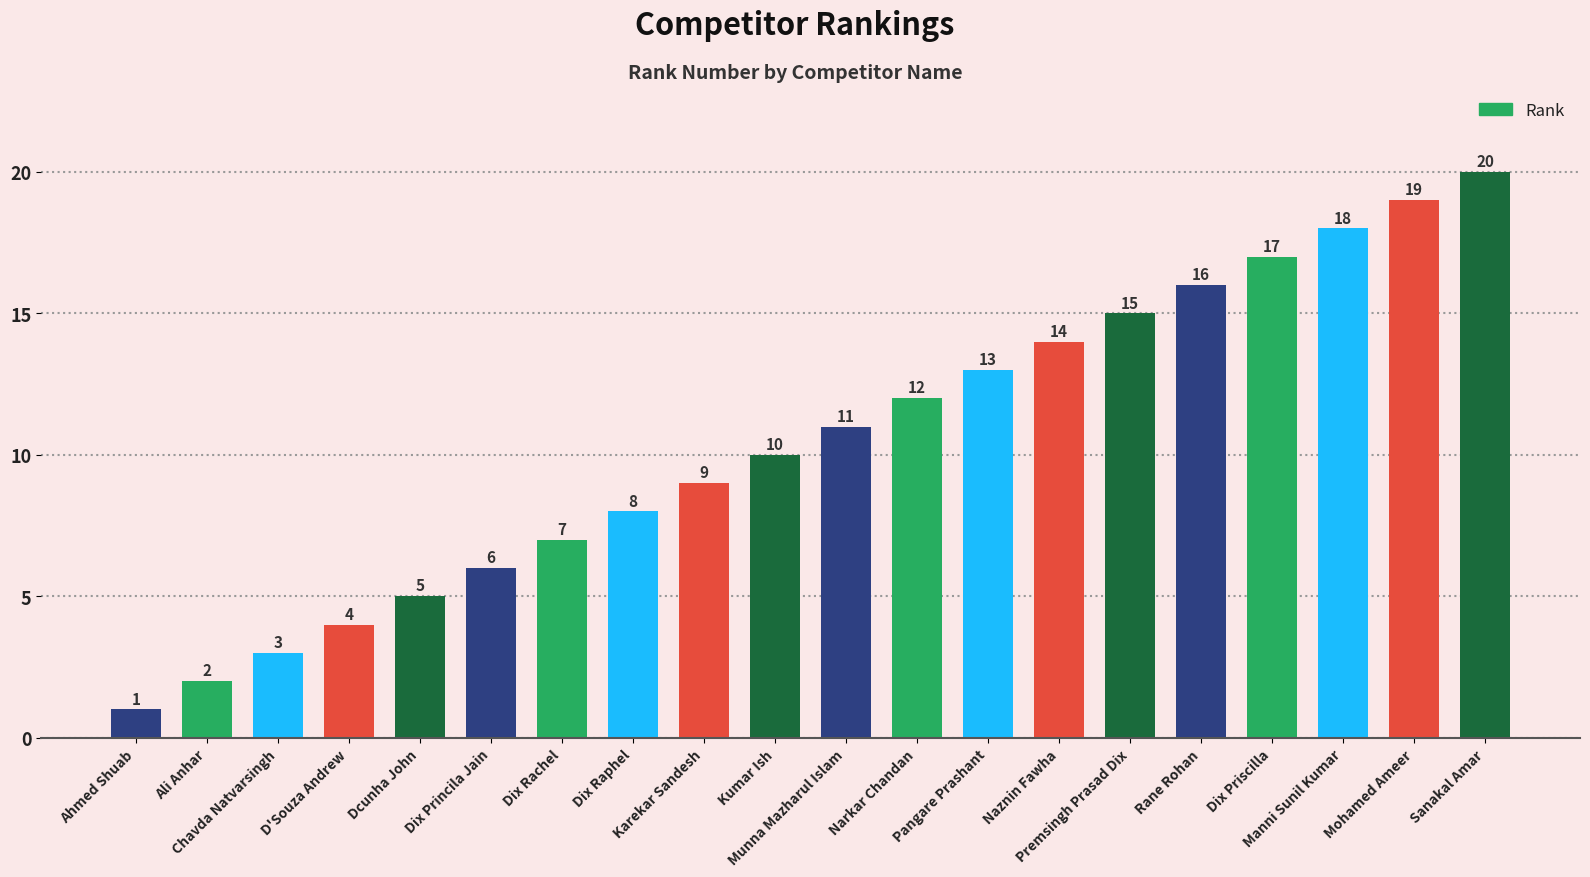

Between Narkar Chandan and Dcunha John, which is larger?

Narkar Chandan